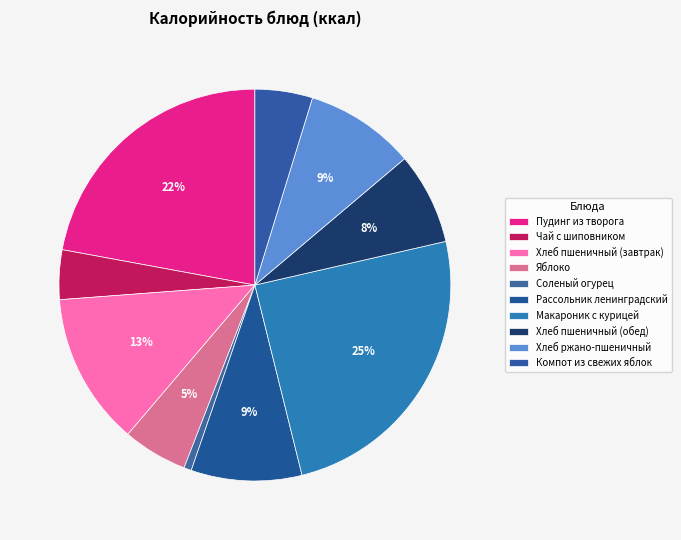

Count the number of slices in the pie.

10